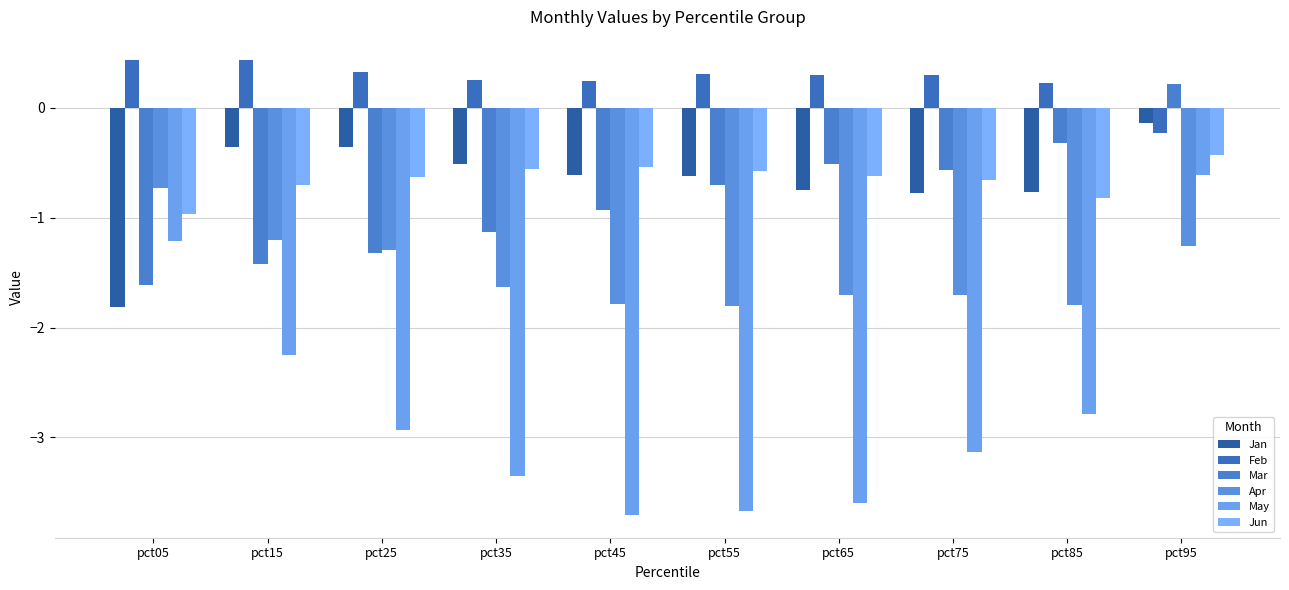

What is the lowest value of the Mar series?

-1.6